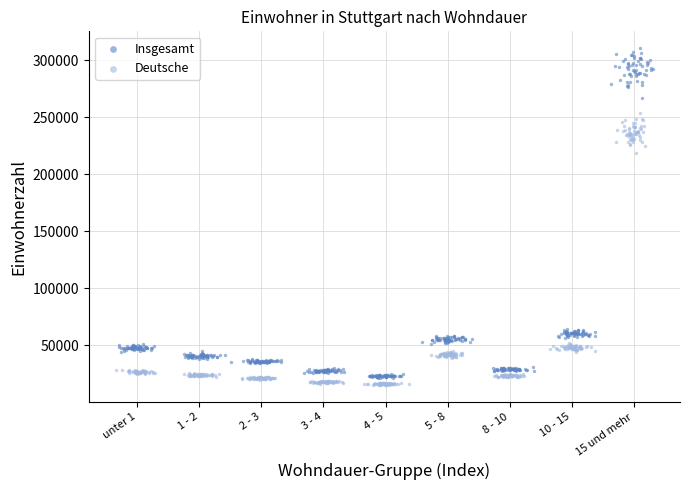

Which series has the widest spread of Y values?

Insgesamt